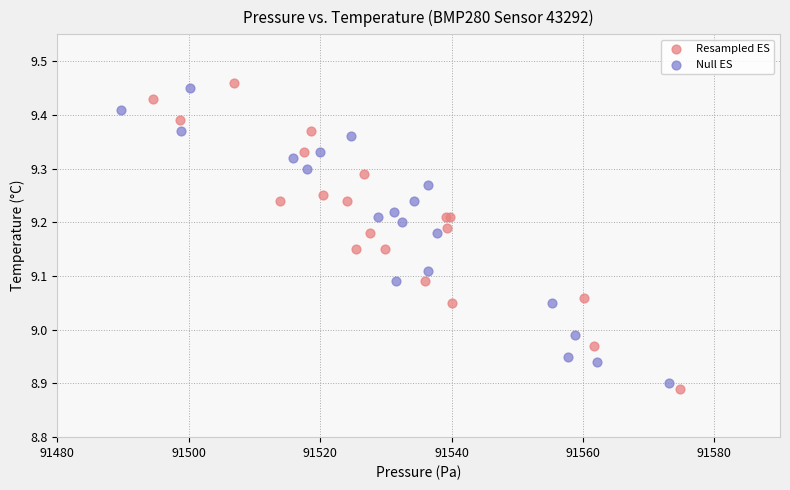

What are all the series names shown in the legend?

Resampled ES, Null ES